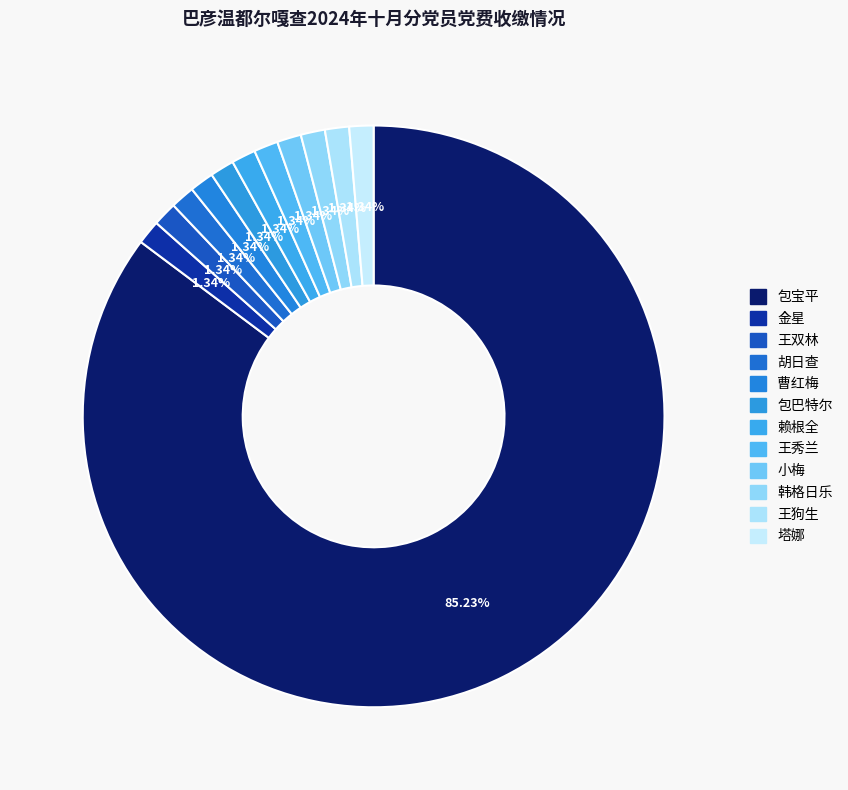

Count the number of slices in the pie.

12